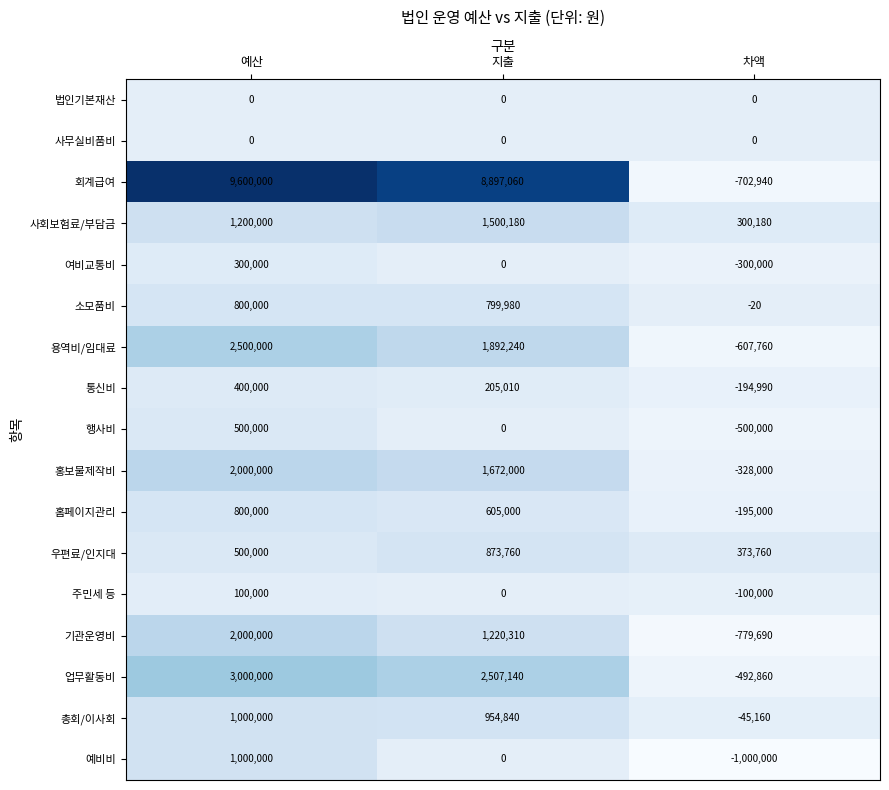

What is the average value of the 우편료/인지대 series?

582507